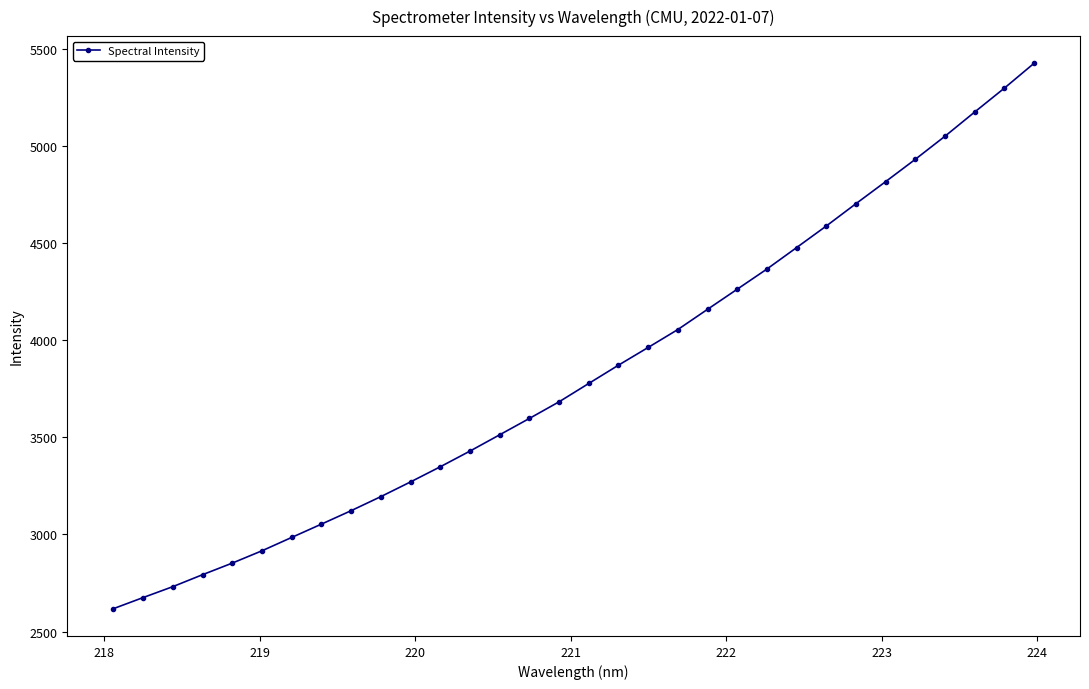

What is the average value?

3833.7